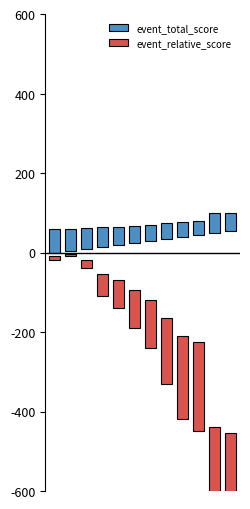

List the labels in order of event_relative_score value, smallest first.

11, 10, 9, 8, 7, 6, 5, 4, 3, 2, 0, 1